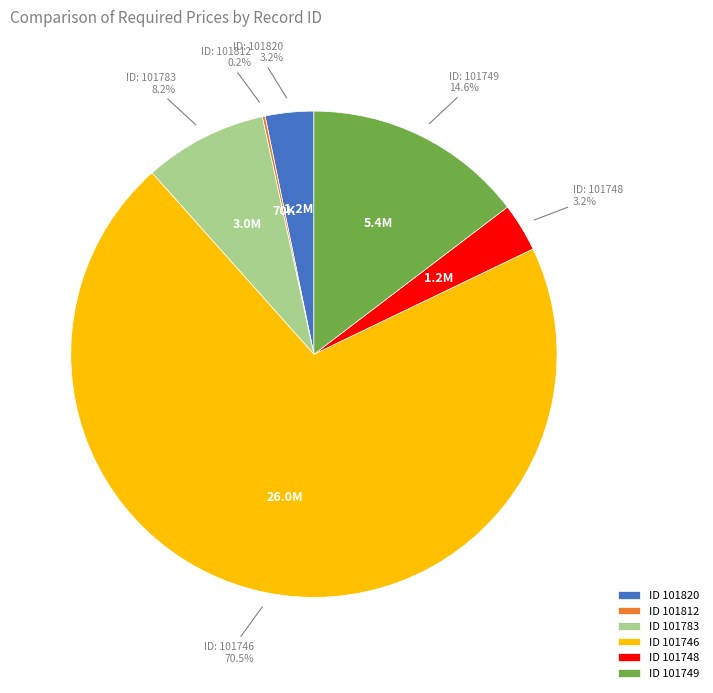

Does any single category account for the majority?

Yes